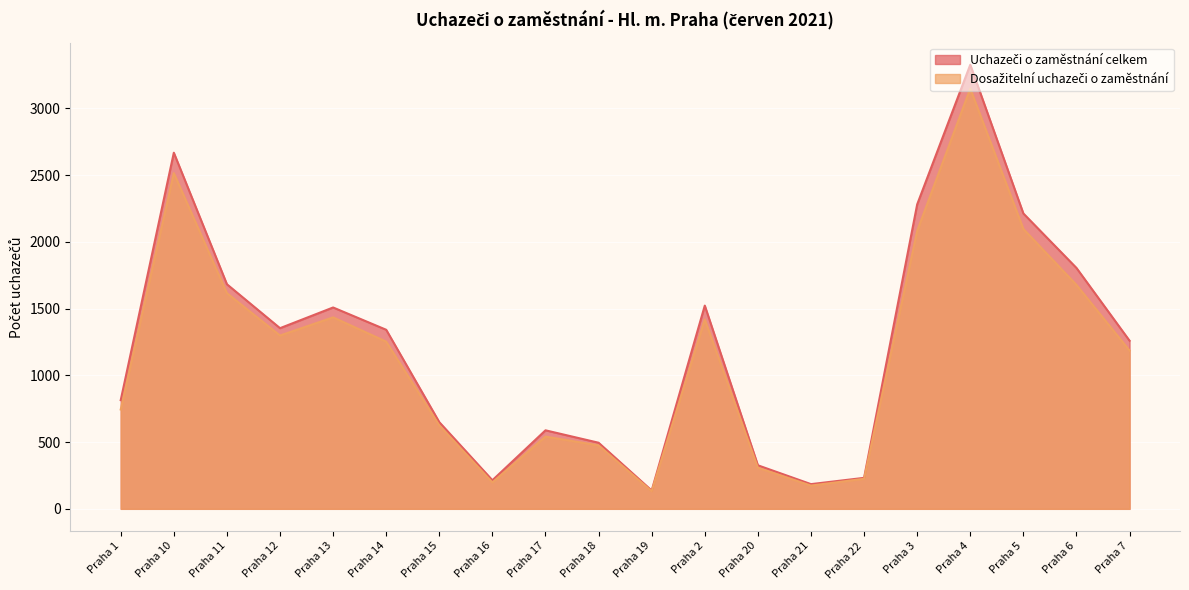

Where is Uchazeči o zaměstnání celkem nearest to the value 1731?

Praha 11